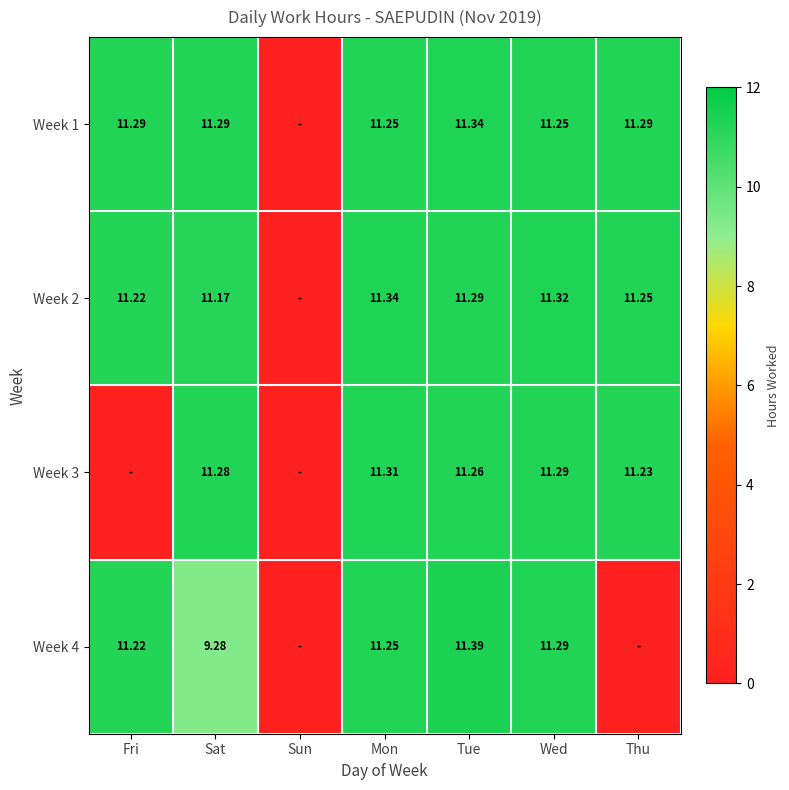

Is the value of Week 1 at Mon greater than the value of Week 3 at Thu?

Yes